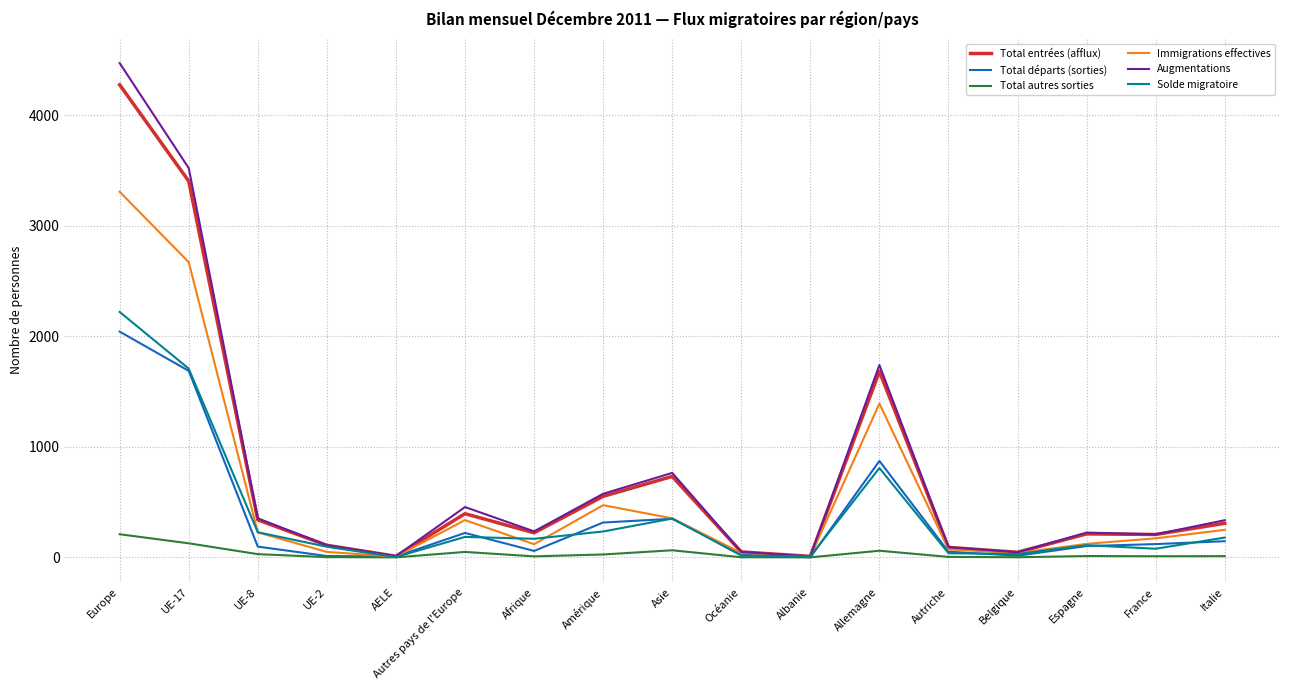

True or false: Total départs (sorties) has a value of 0 at Albanie.

True